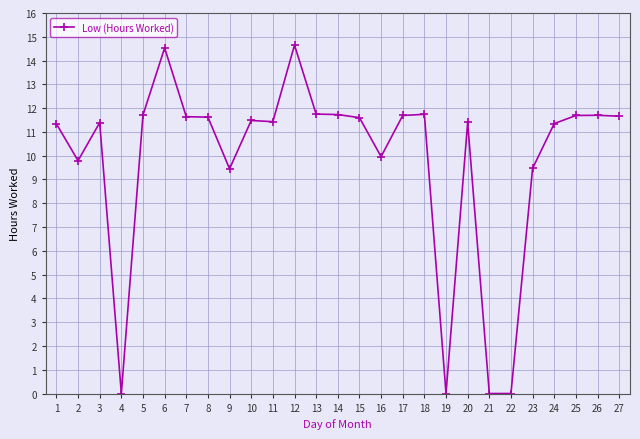

The chart shows a value of 11.7 at 18. True or false?

True